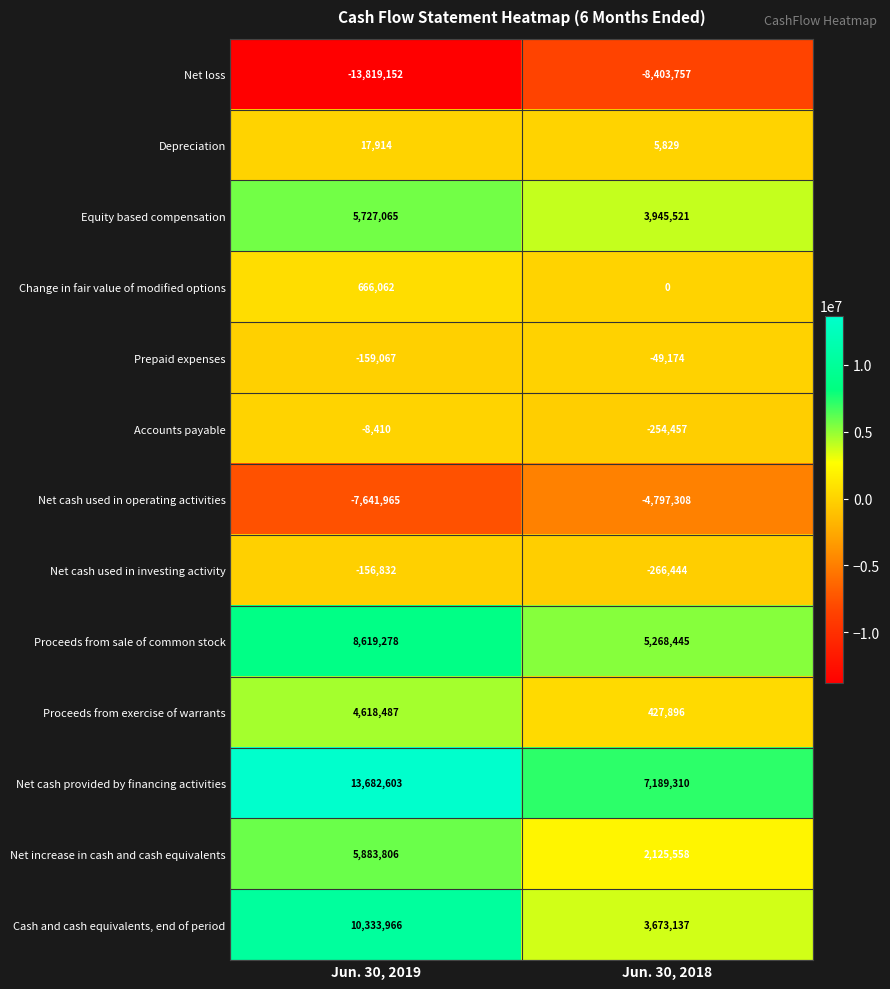

Reading left to right, transcribe all the data shown in this chart.

Net loss: -13819152	-8403757
Depreciation: 17914	5829
Equity based compensation: 5727065	3945521
Change in fair value of modified options: 666062	0
Prepaid expenses: -159067	-49174
Accounts payable: -8410	-254457
Net cash used in operating activities: -7641965	-4797308
Net cash used in investing activity: -156832	-266444
Proceeds from sale of common stock: 8619278	5268445
Proceeds from exercise of warrants: 4618487	427896
Net cash provided by financing activities: 13682603	7189310
Net increase in cash and cash equivalents: 5883806	2125558
Cash and cash equivalents, end of period: 10333966	3673137